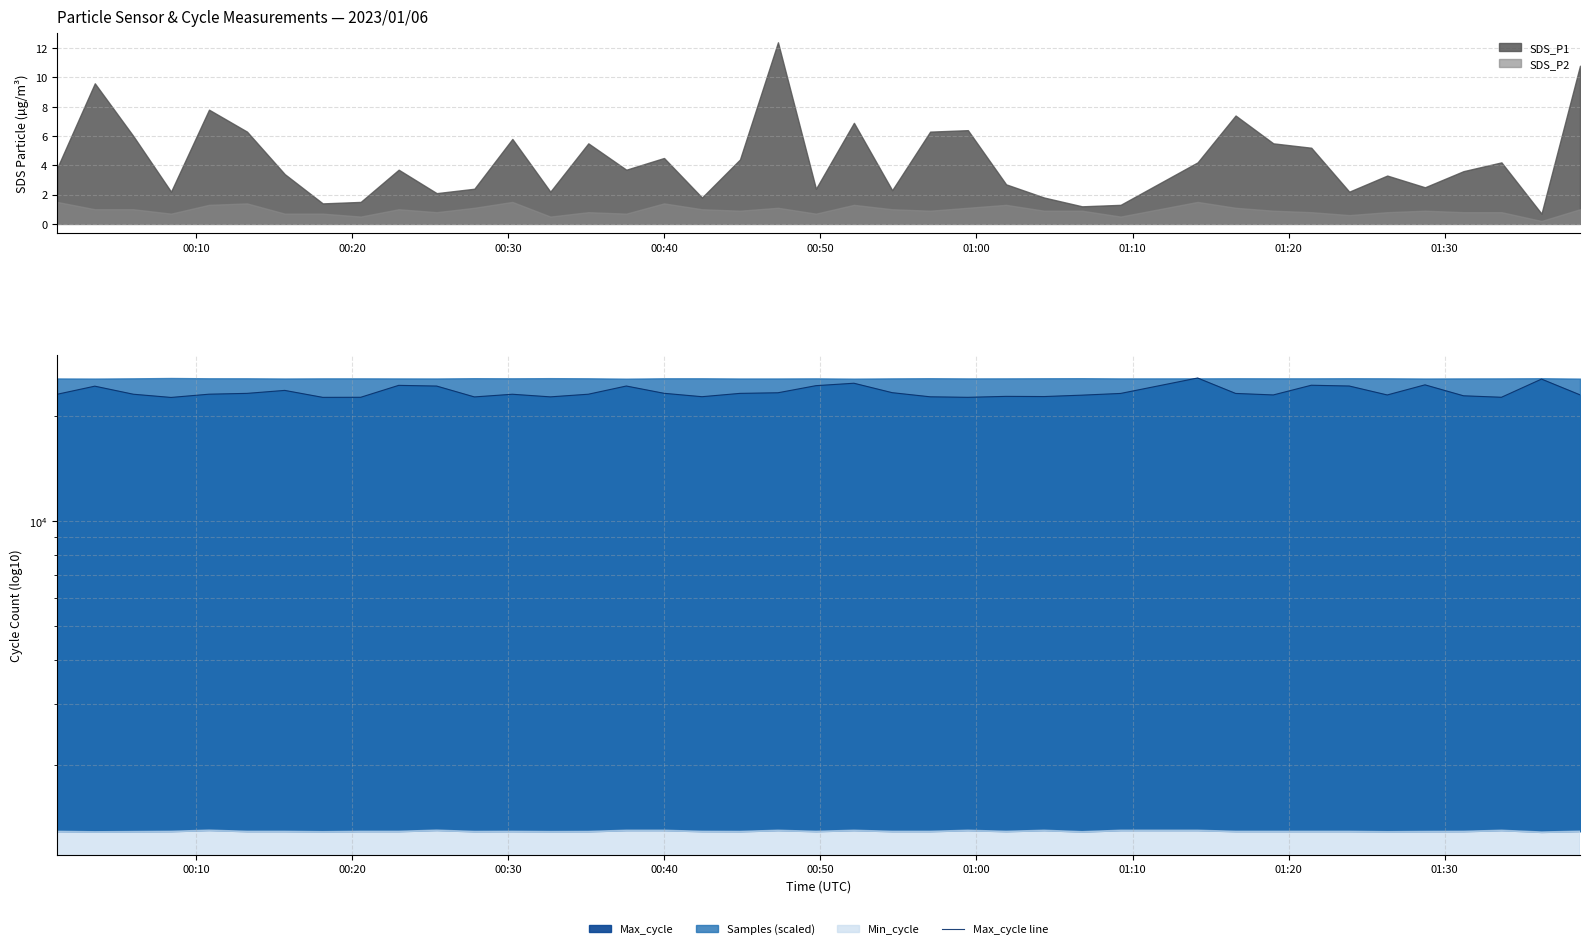

How many points are lower than both their immediate neighbors (excluding endpoints)?

10